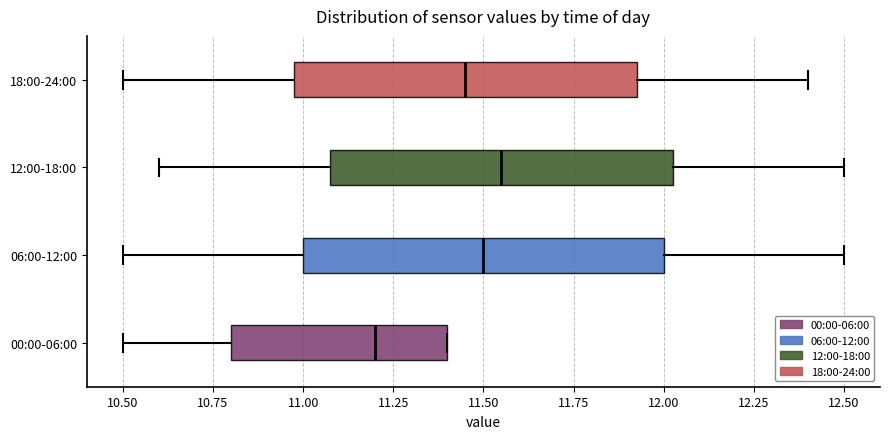

Reading bottom to top, read every box against the x-axis: the position of its median line, the range the box covers, and the ends of its whiskers. The values are not printed on the chart, so give them approximately, as read against the axis.

00:00-06:00: median 11.20, box 10.80 to 11.40, whiskers 10.50 to 11.40
06:00-12:00: median 11.50, box 11.00 to 12.00, whiskers 10.50 to 12.50
12:00-18:00: median 11.55, box 11.10 to 12.05, whiskers 10.60 to 12.50
18:00-24:00: median 11.45, box 11.00 to 11.95, whiskers 10.50 to 12.40